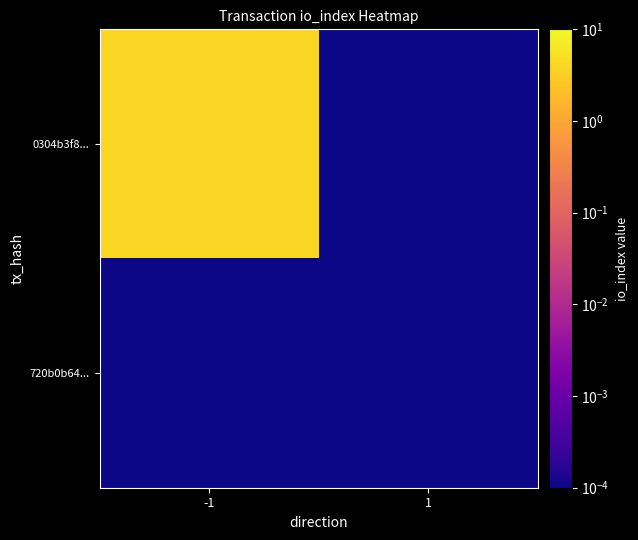

What is the greatest value displayed?

4.0